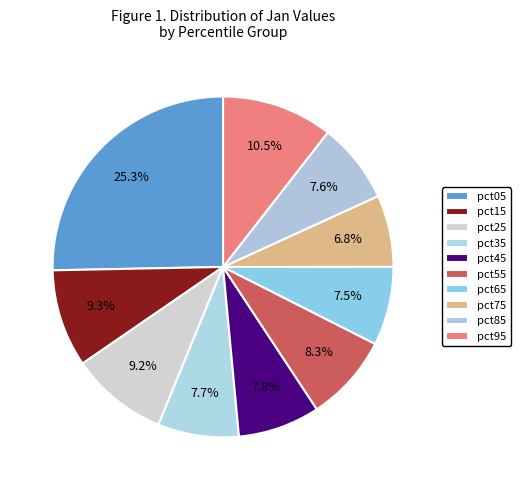

How many segments does this pie chart have?

10